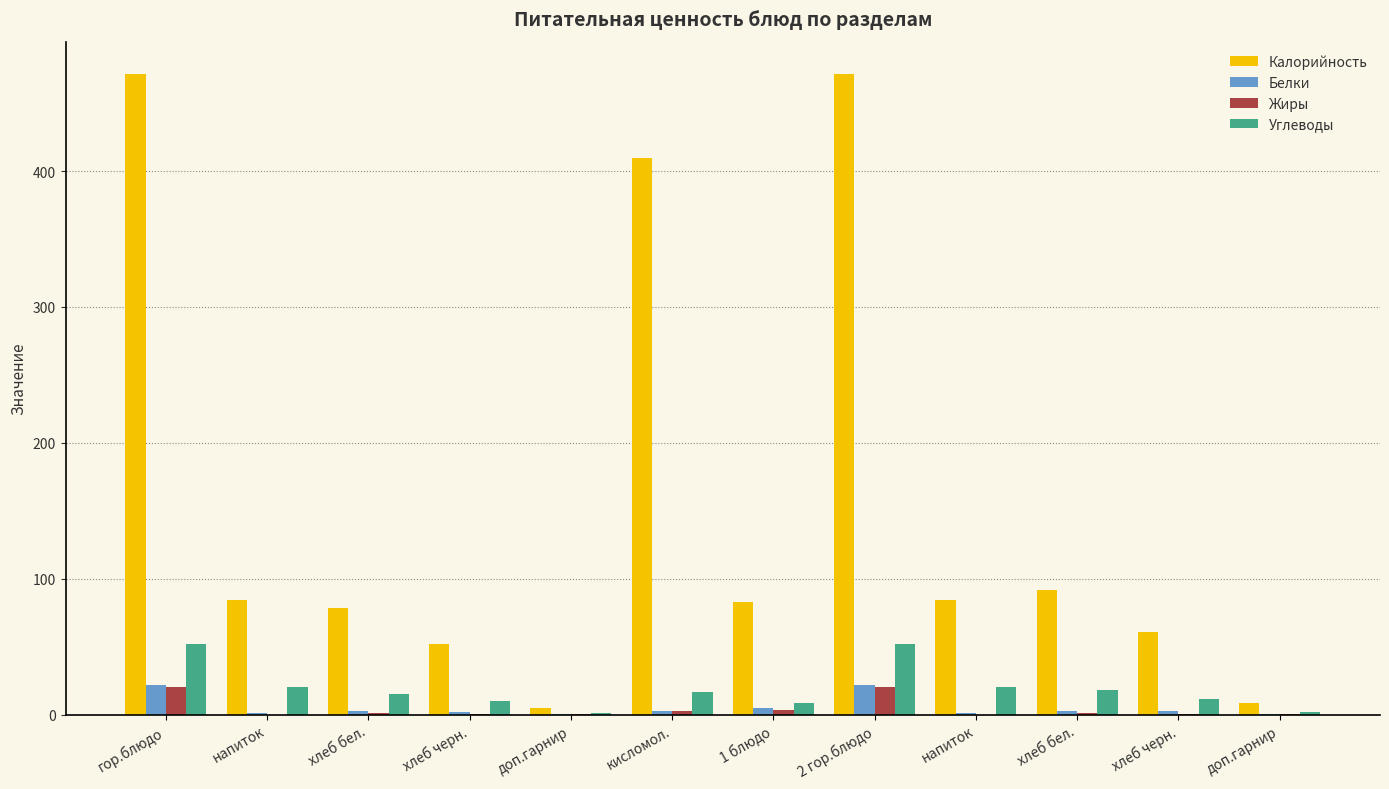

What are all the series names shown in the legend?

Калорийность, Белки, Жиры, Углеводы